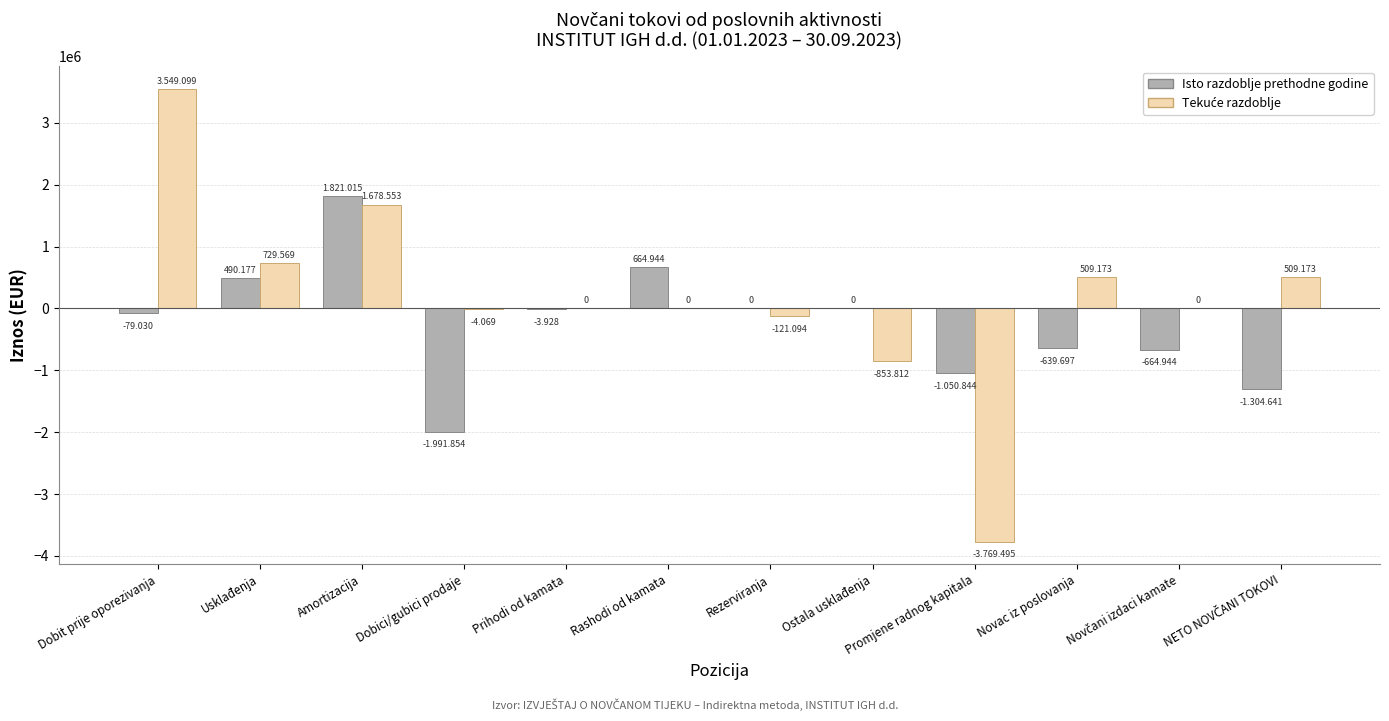

What is the total value across all series at Promjene radnog kapitala?

-4820339